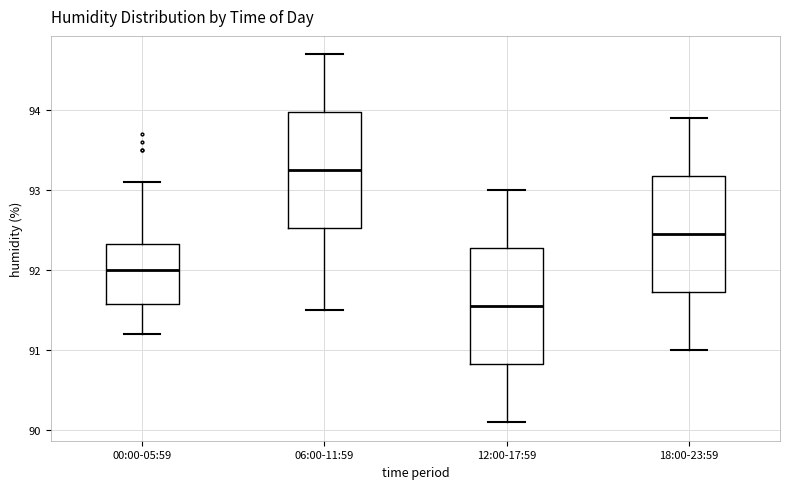

Reading left to right, read every box against the y-axis: the position of its median line, the range the box covers, and the ends of its whiskers. The values are not printed on the chart, so give them approximately, as read against the axis.

00:00-05:59: median 92.0, box 91.6 to 92.3, whiskers 91.2 to 93.1
06:00-11:59: median 93.3, box 92.5 to 94.0, whiskers 91.5 to 94.7
12:00-17:59: median 91.6, box 90.8 to 92.3, whiskers 90.1 to 93.0
18:00-23:59: median 92.5, box 91.7 to 93.2, whiskers 91.0 to 93.9